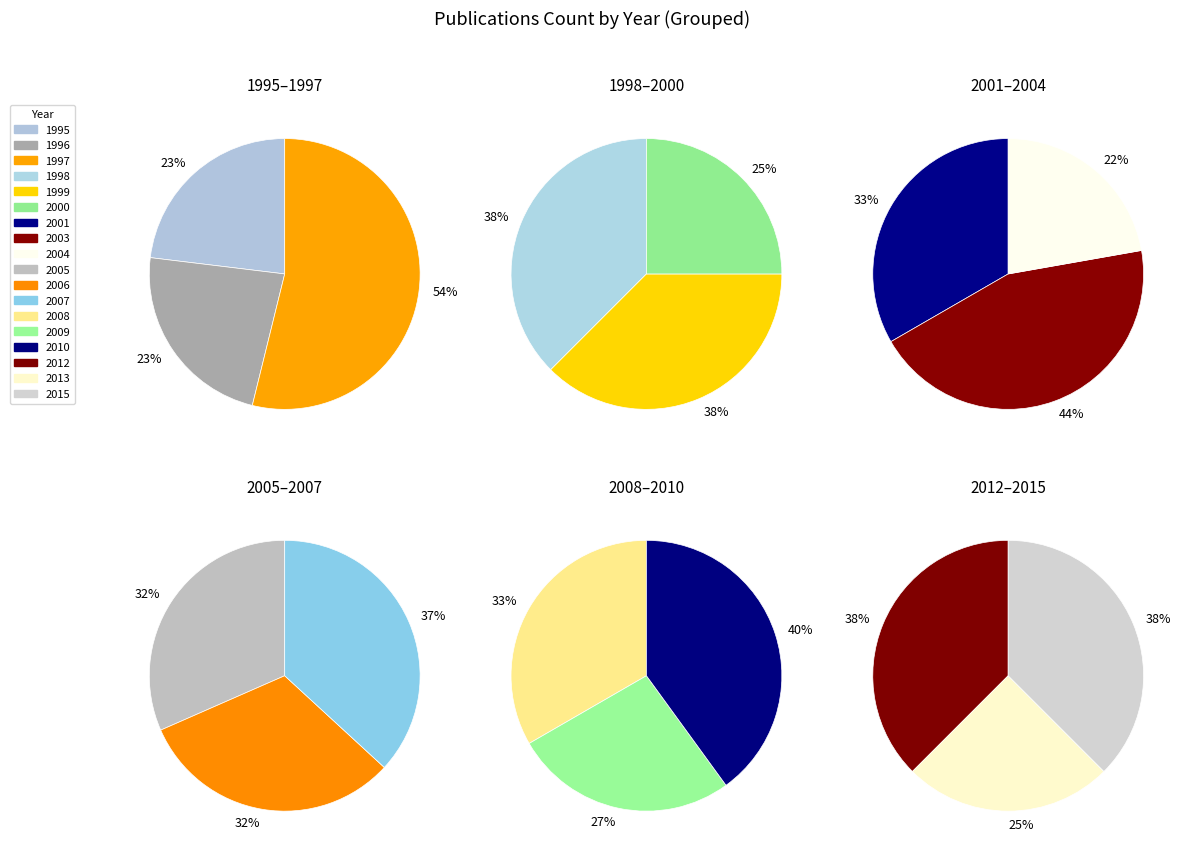

Is 2001 the majority of the pie?

No